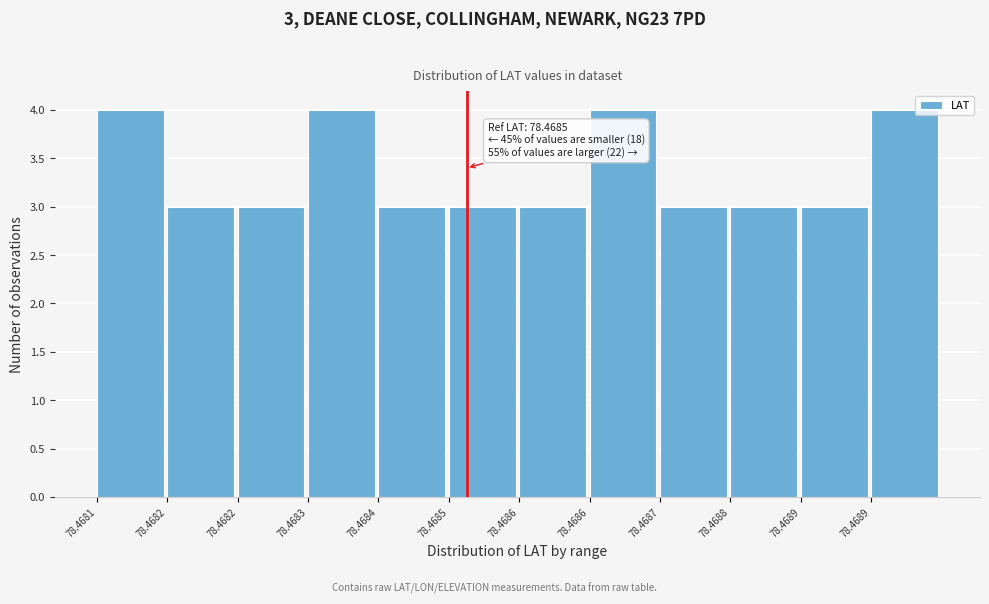

Count the number of categories in the chart.

12